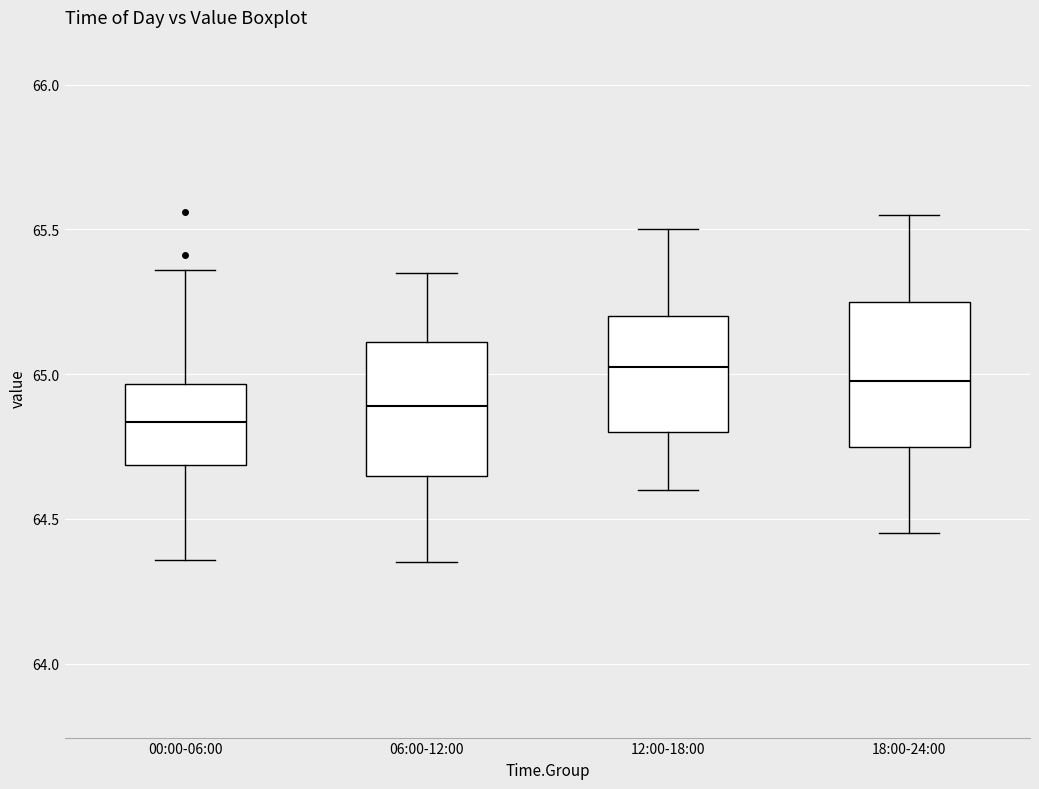

Reading left to right, read every box against the y-axis: the position of its median line, the range the box covers, and the ends of its whiskers. The values are not printed on the chart, so give them approximately, as read against the axis.

00:00-06:00: median 64.85, box 64.70 to 64.95, whiskers 64.35 to 65.35
06:00-12:00: median 64.90, box 64.65 to 65.10, whiskers 64.35 to 65.35
12:00-18:00: median 65.05, box 64.80 to 65.20, whiskers 64.60 to 65.50
18:00-24:00: median 65.00, box 64.75 to 65.25, whiskers 64.45 to 65.55